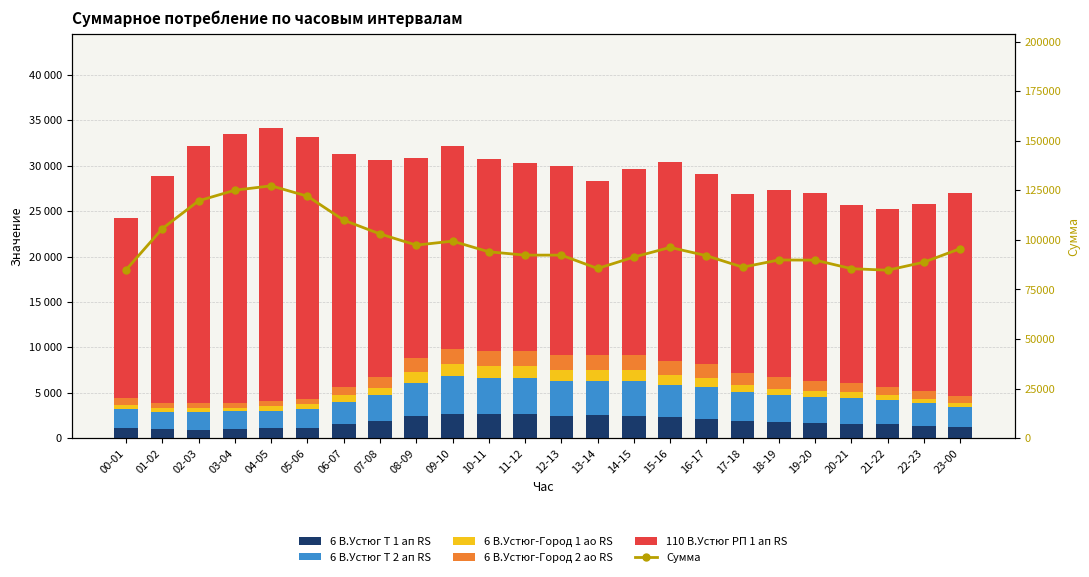

The 6 В.Устюг-Город 2 ао RS series shows 610 at 05-06. True or false?

True